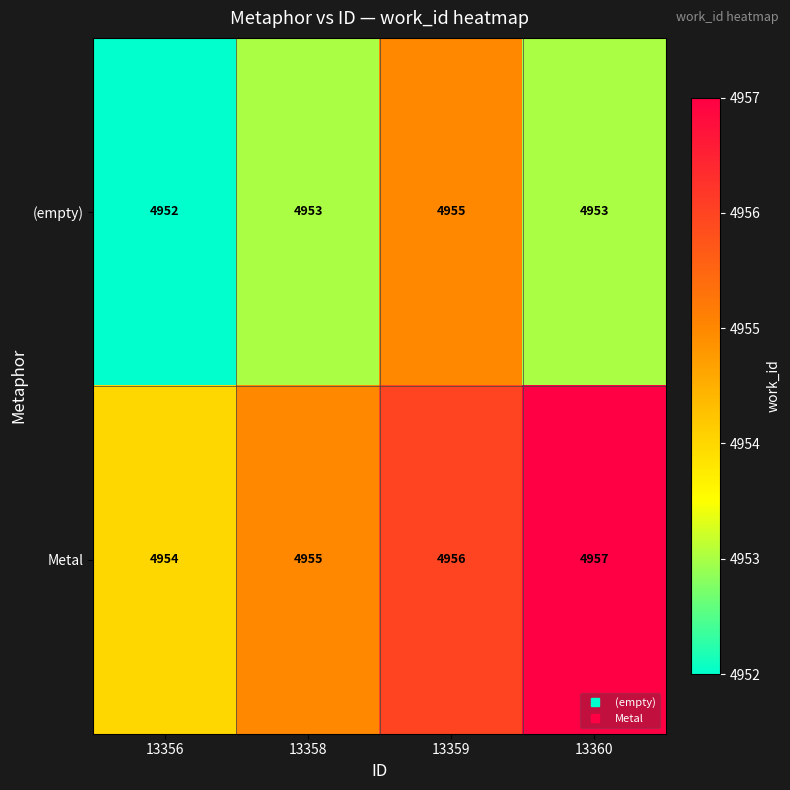

At 13360, list the series in order from largest to smallest.

Metal, (empty)